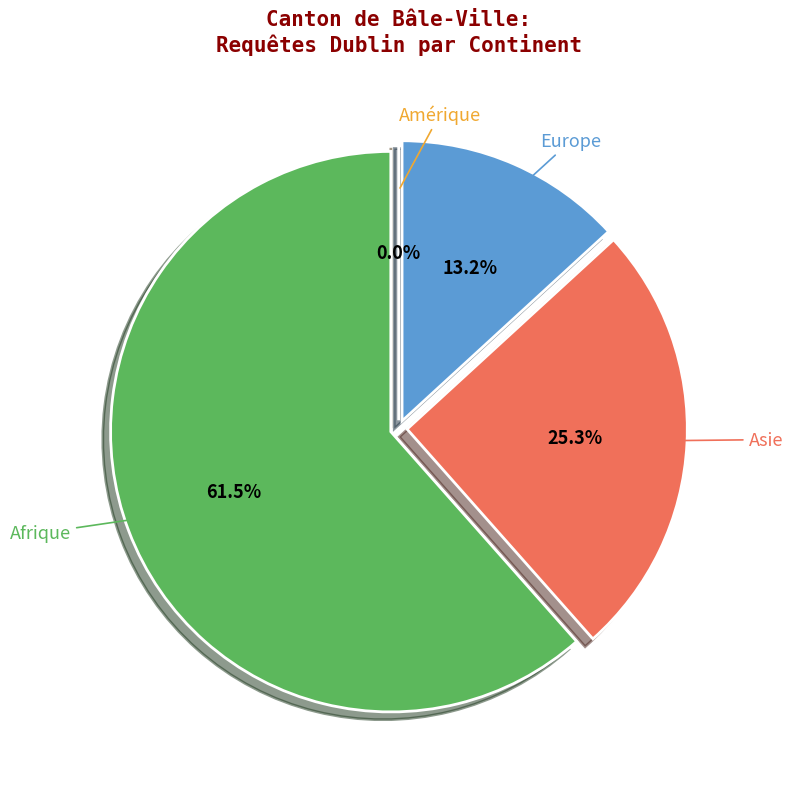

How much of the chart is everything except Asie?

74.7%